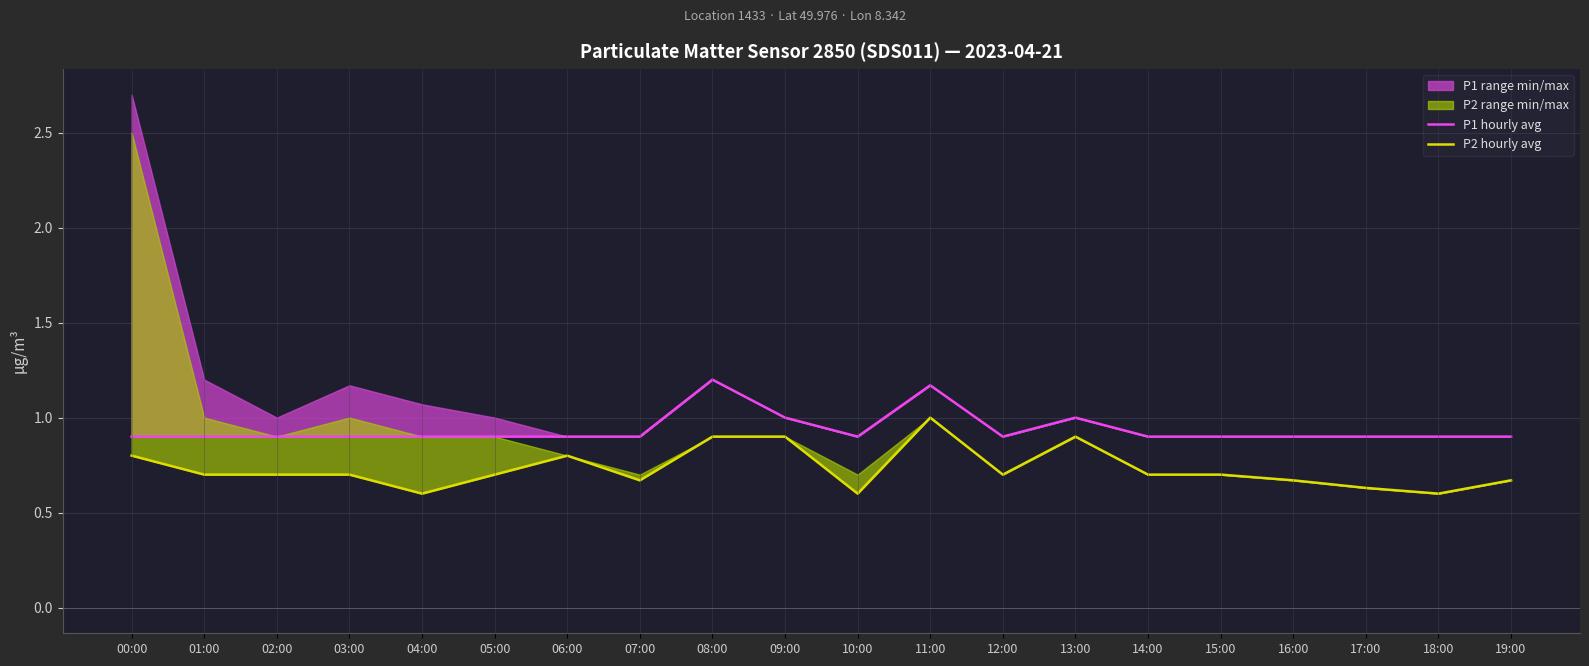

Reading left to right, what are all the values shown in this chart?

P1 hourly avg: 0.9	0.9	0.9	0.9	0.9	0.9	0.9	0.9	1.2	1.0	0.9	1.2	0.9	1.0	0.9	0.9	0.9	0.9	0.9	0.9
P2 hourly avg: 0.8	0.7	0.7	0.7	0.6	0.7	0.8	0.7	0.9	0.9	0.6	1.0	0.7	0.9	0.7	0.7	0.7	0.6	0.6	0.7